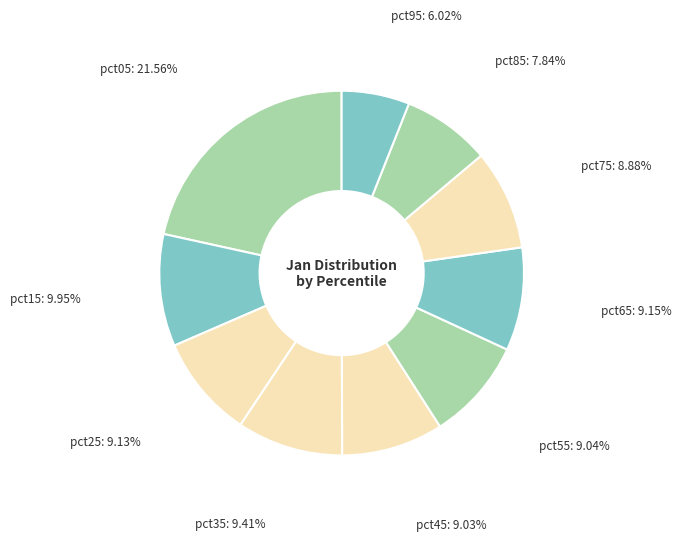

How many slices are in this pie chart?

10